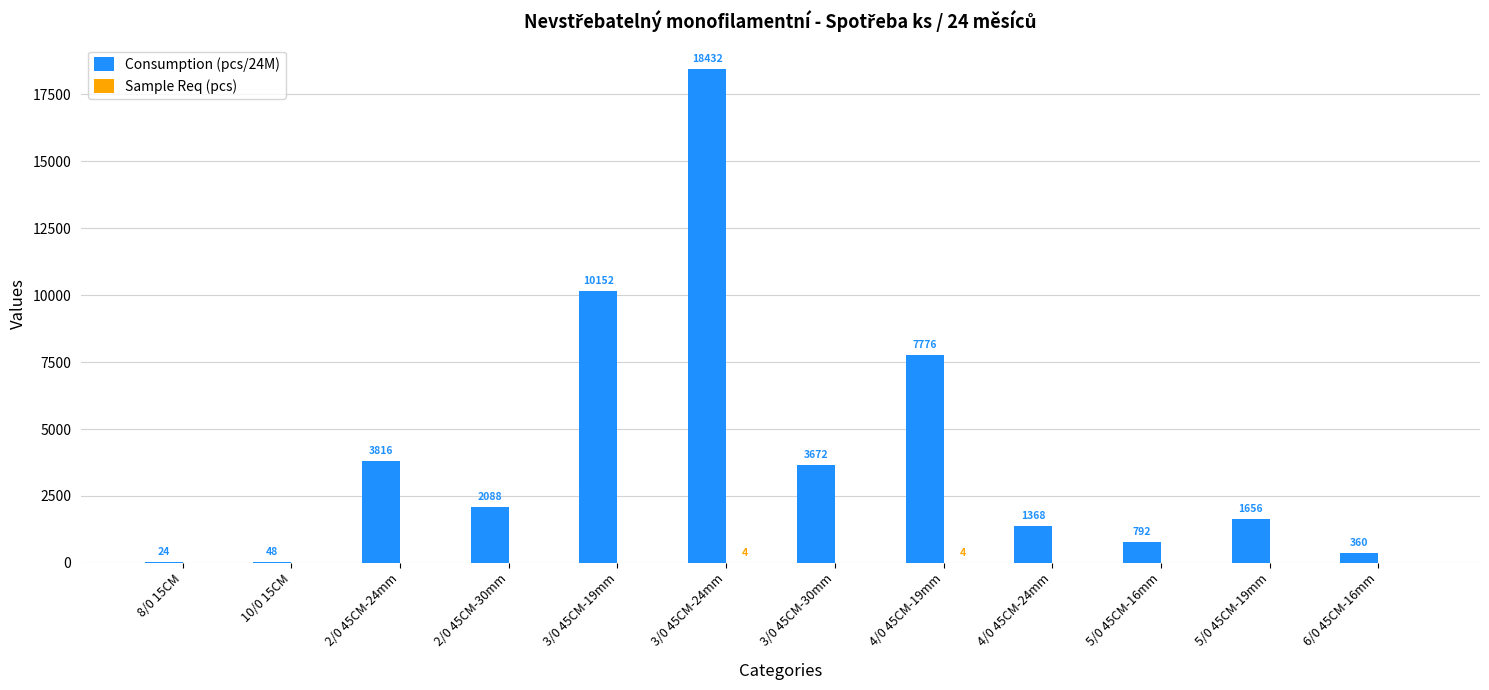

Are the bars horizontal?

No